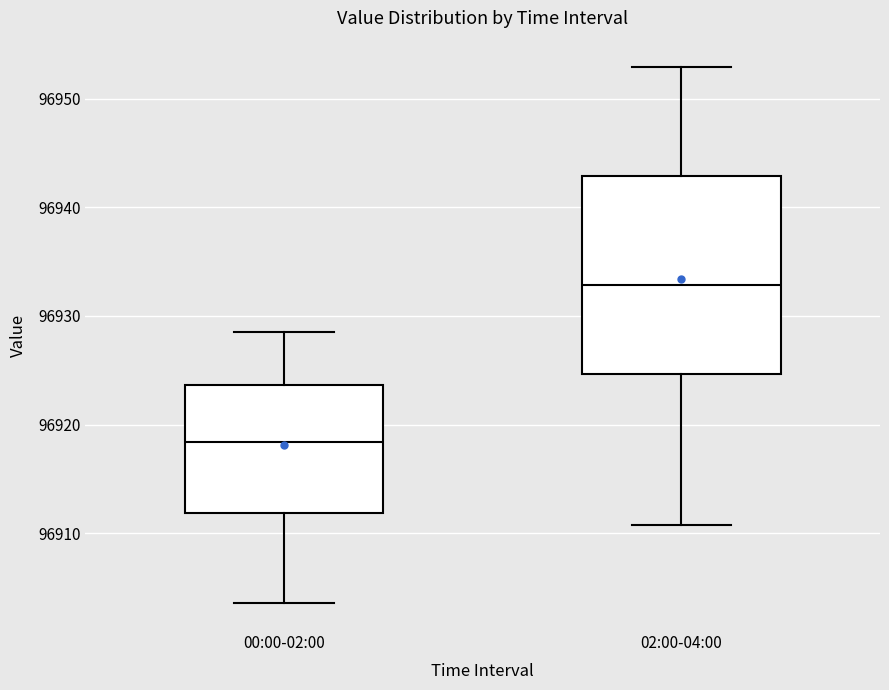

Comparing the boxes themselves (not the whiskers), which one is the tallest?

02:00-04:00